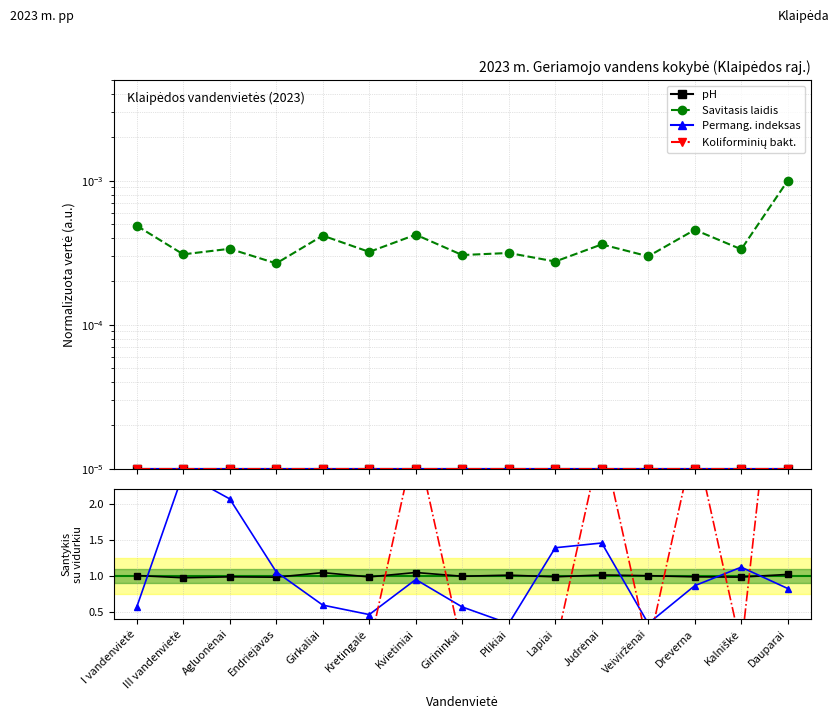

What is the difference between the second highest and minimum values in the Koliforminių bakt. series?

2.9